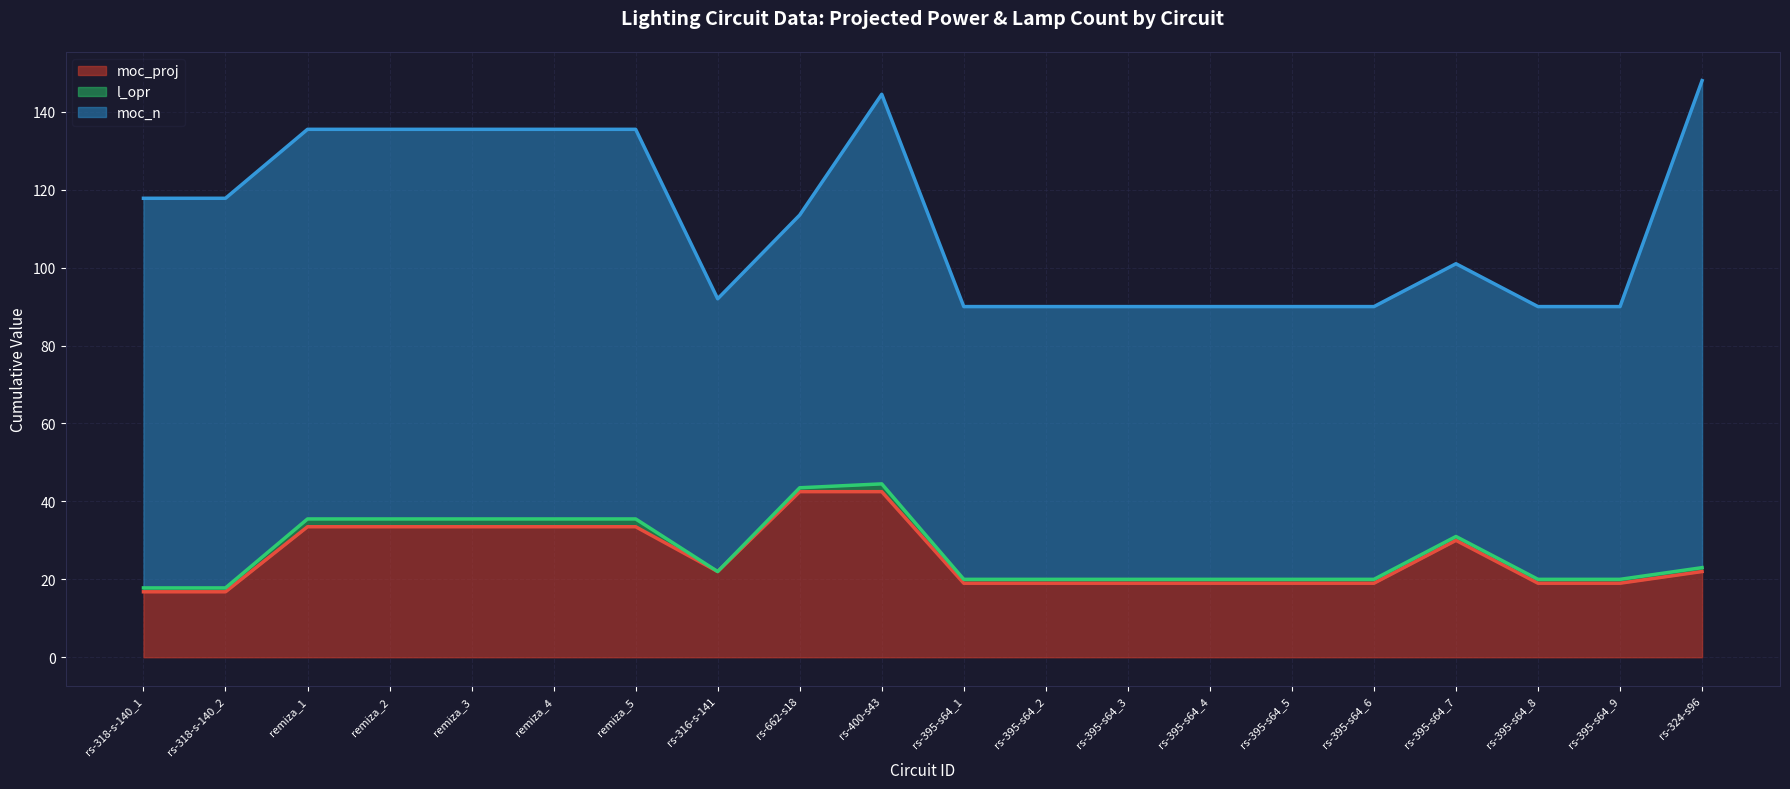

What is the value of the l_opr (line) point at the 2nd from the left?

17.8